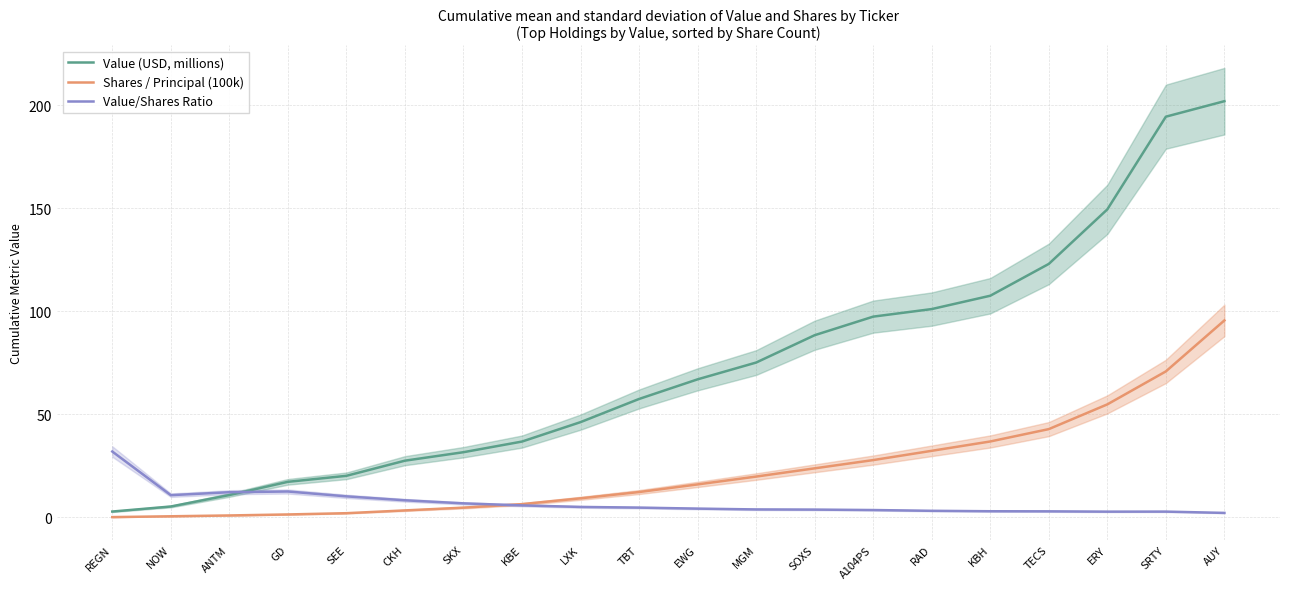

What is the greatest value displayed?

201.9